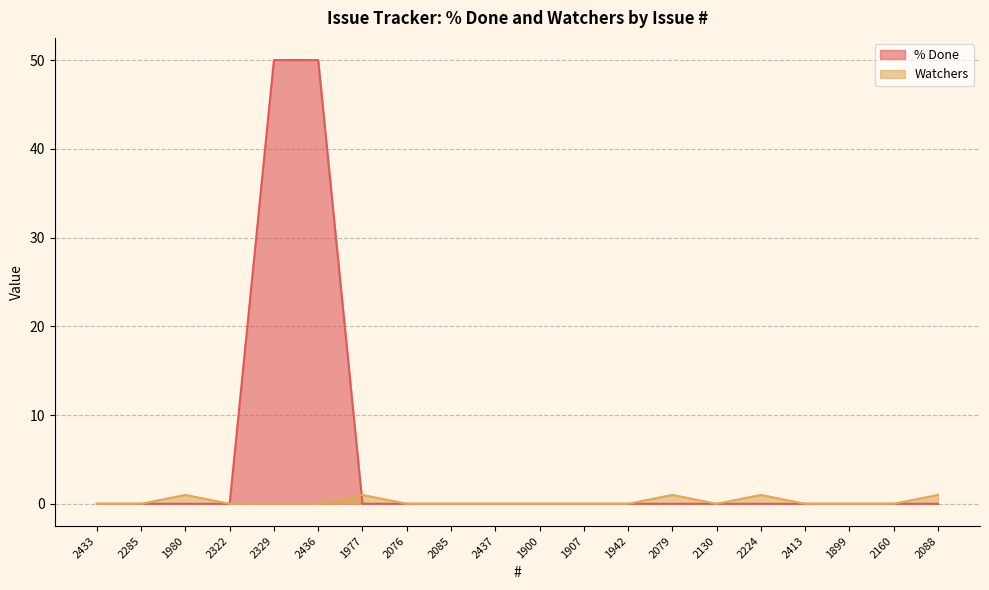

Does the chart display data point markers on the line(s)?

No